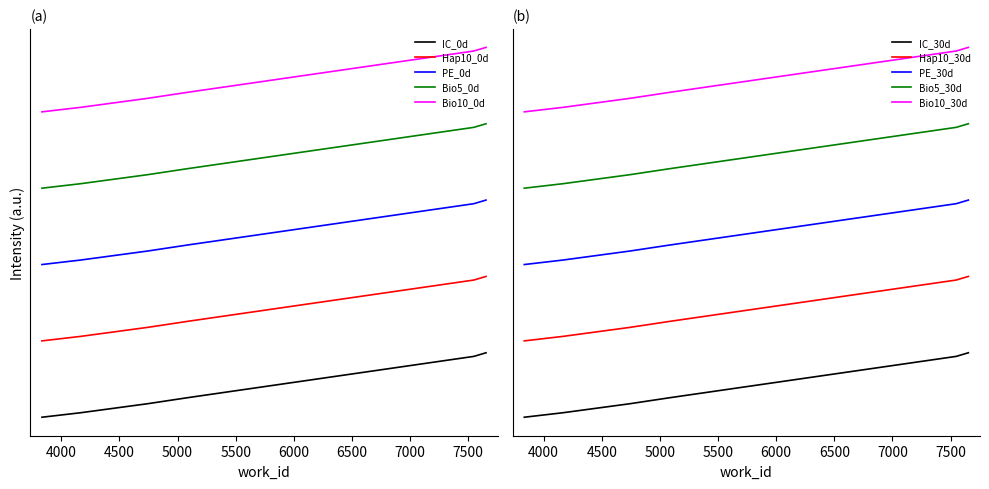

What is the maximum value shown in the chart?

11000.0